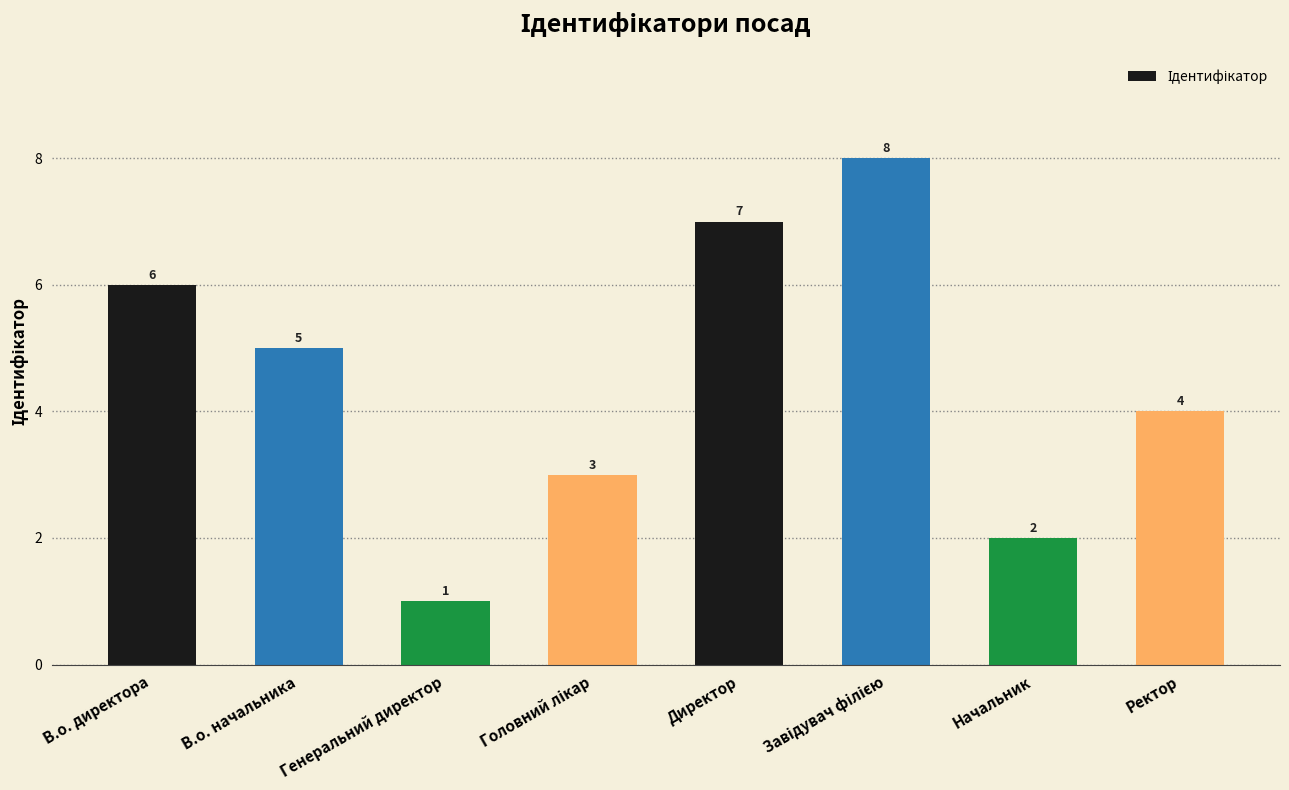

Count the number of data series in this chart.

1